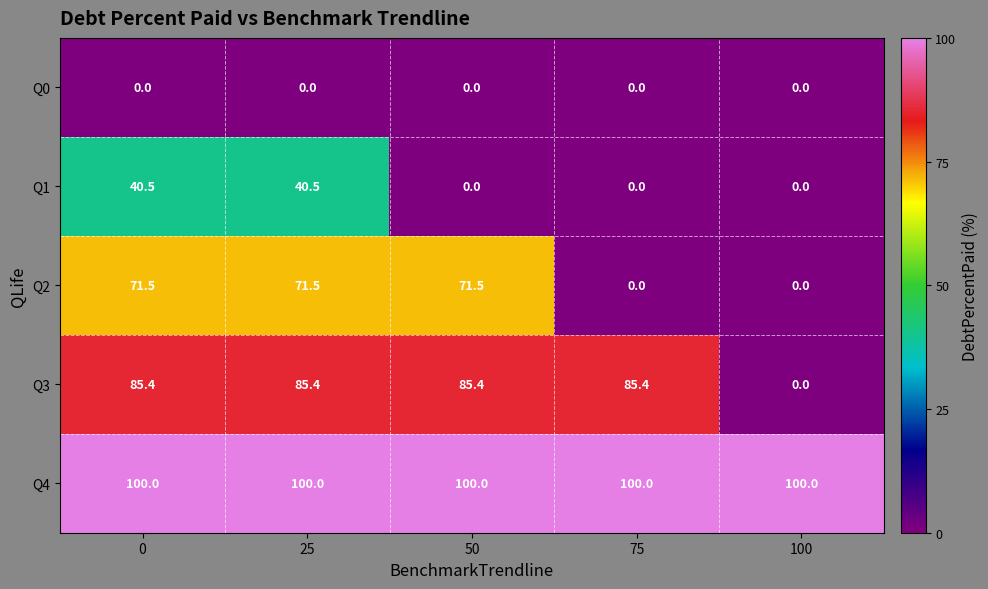

What is the difference between the Q1 values at 100 and 0?

40.5